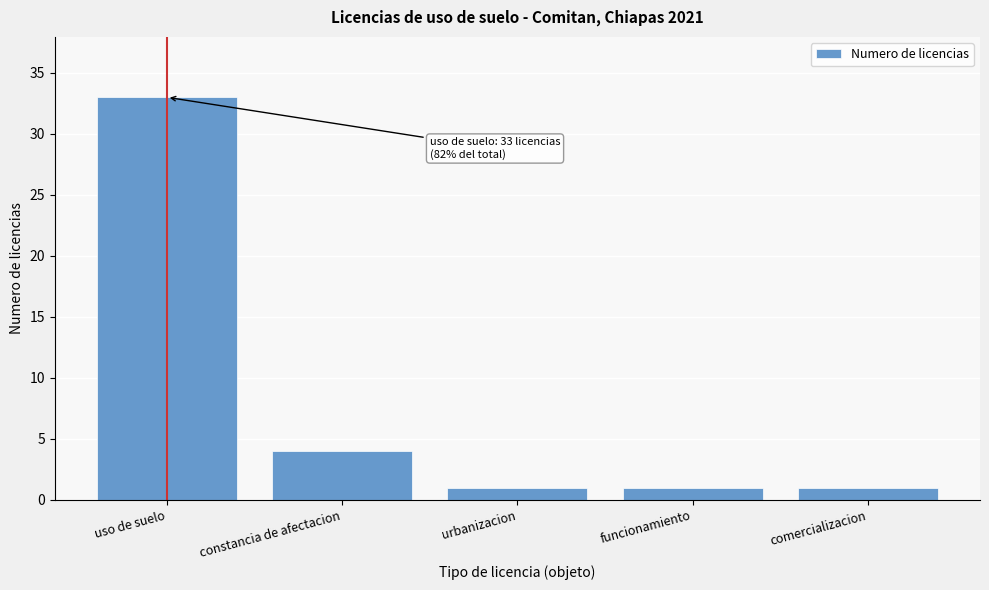

Reading left to right, extract all data points from this chart.

33	4	1	1	1